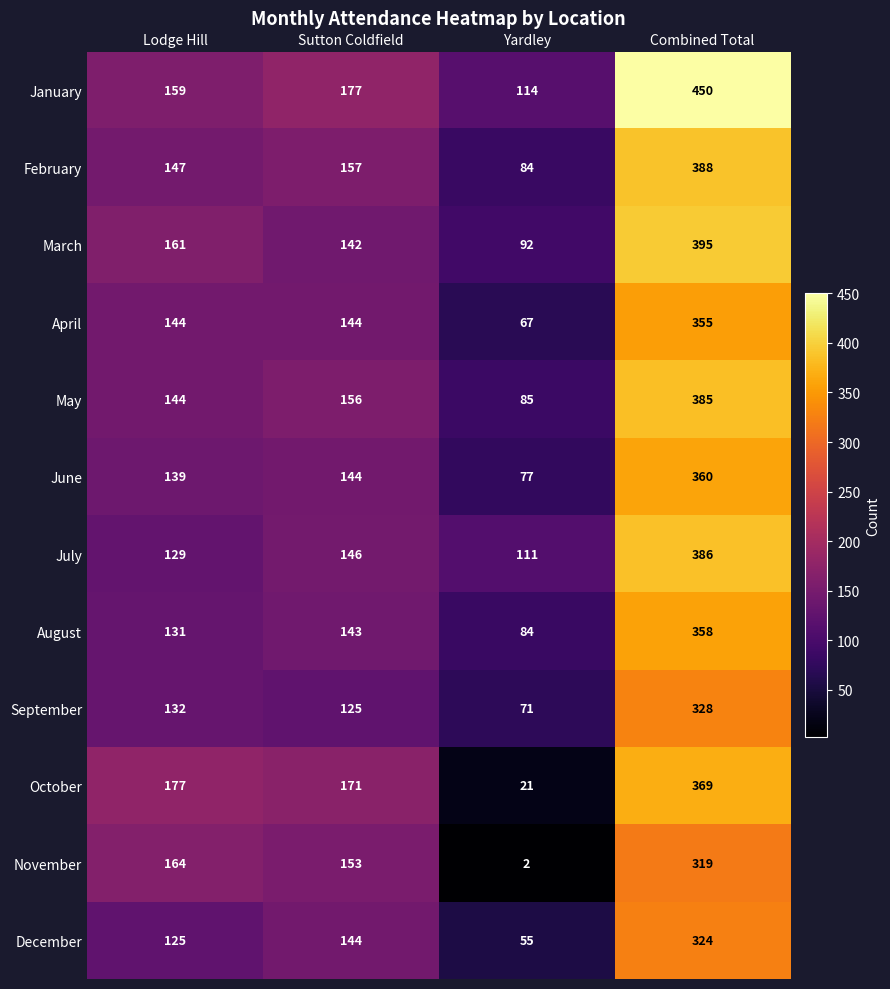

What is the sum of all February values?

776